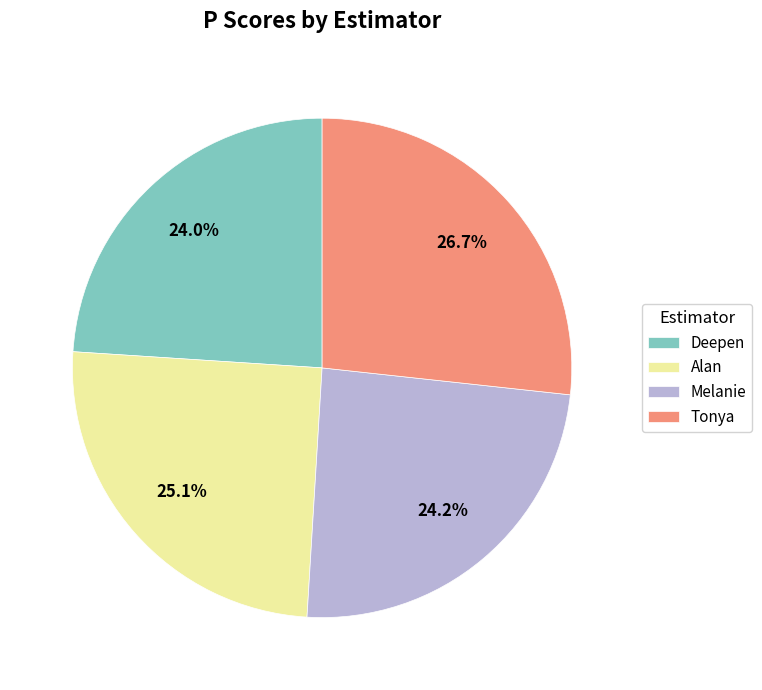

Count the number of slices in the pie.

4